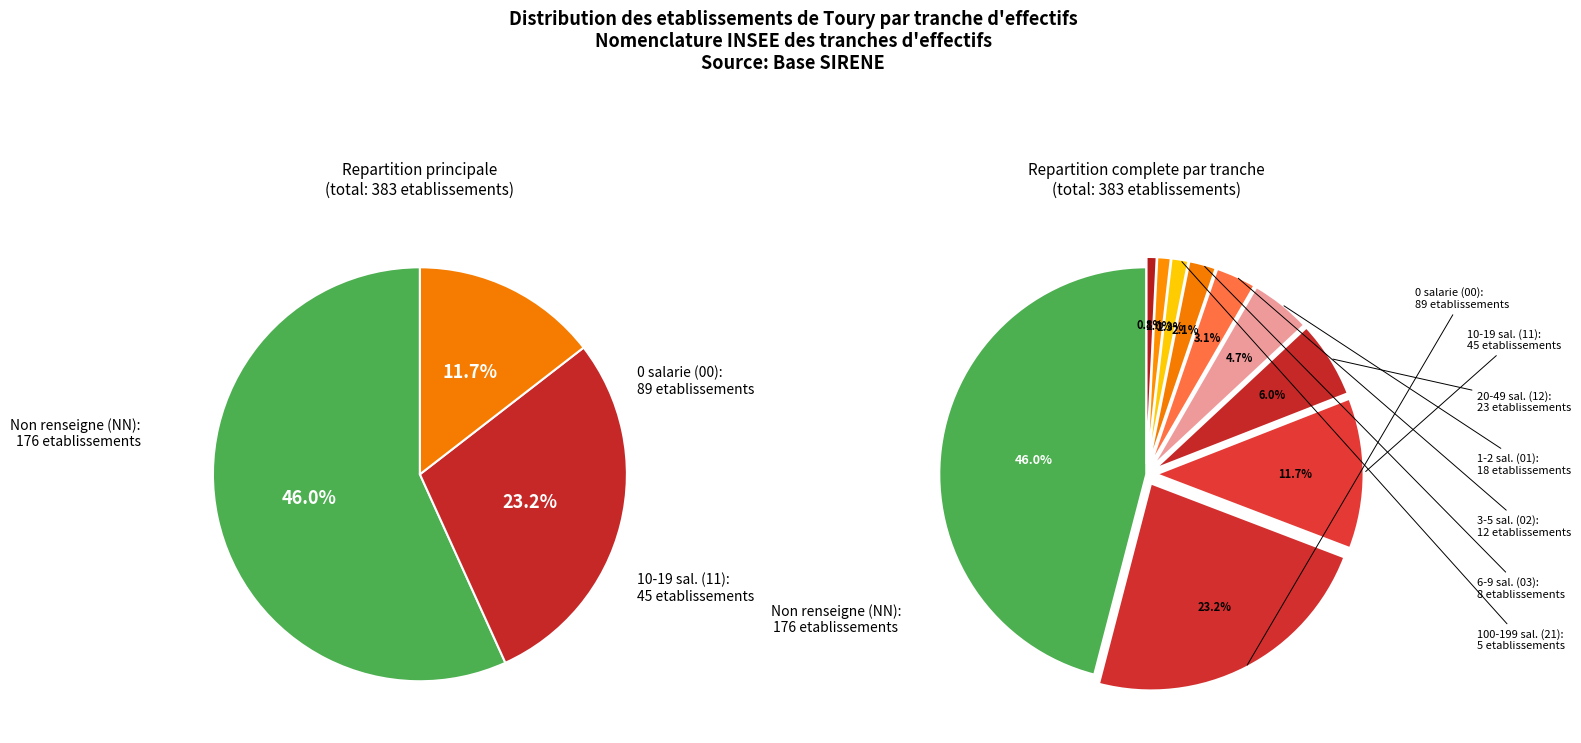

To the nearest percent, what is the difference between the 22 and NN slice percentages?

45%